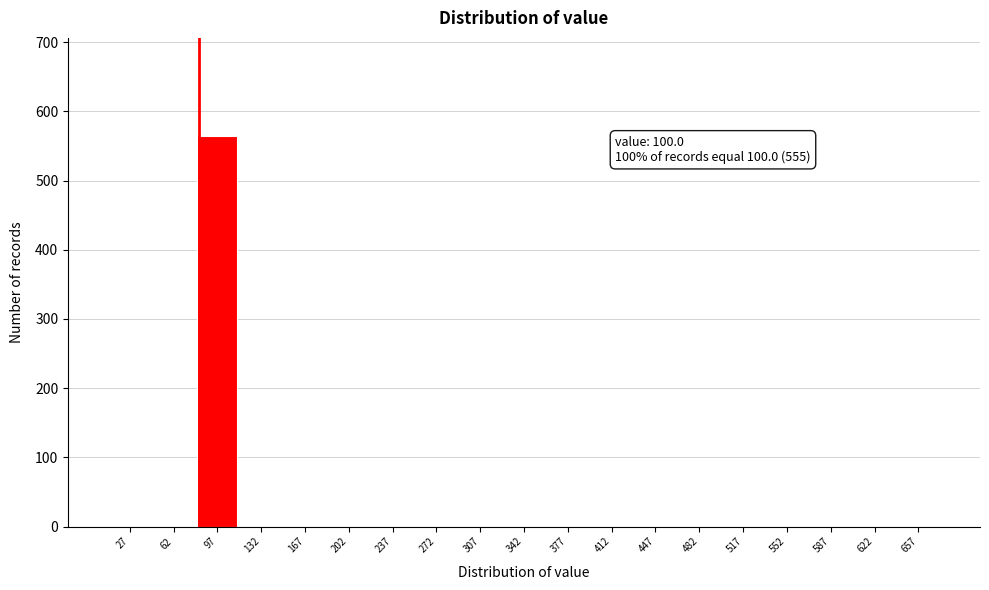

Reading left to right, what are all the values shown in this chart?

27=0	62=0	97=565	132=0	167=0	202=0	237=0	272=0	307=0	342=0	377=0	412=0	447=0	482=0	517=0	552=0	587=0	622=0	657=0